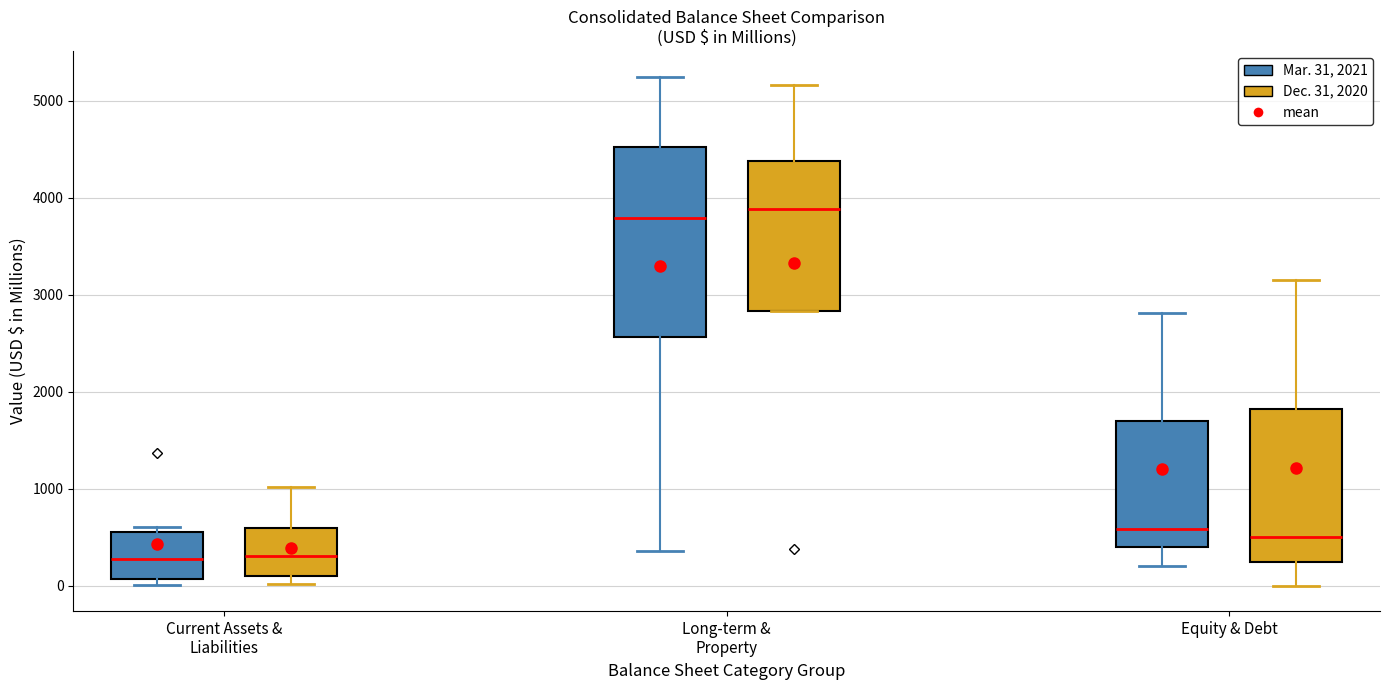

Reading left to right, transcribe this box plot: for each box, give where its median line is, the range the box spans, and where its two whiskers end, as read against the y-axis. The values are not printed on the chart, so give them approximately, as read against the axis.

Current Assets & Liabilities (Mar. 31, 2021): median 300, box 100 to 600, whiskers 0 to 600 (just above the box's upper edge)
Current Assets & Liabilities (Dec. 31, 2020): median 300, box 100 to 600, whiskers 0 to 1000
Long-term & Property (Mar. 31, 2021): median 3800, box 2600 to 4500, whiskers 400 to 5200
Long-term & Property (Dec. 31, 2020): median 3900, box 2800 to 4400, whiskers 2800 to 5200
Equity & Debt (Mar. 31, 2021): median 600, box 400 to 1700, whiskers 200 to 2800
Equity & Debt (Dec. 31, 2020): median 500, box 200 to 1800, whiskers 0 to 3200